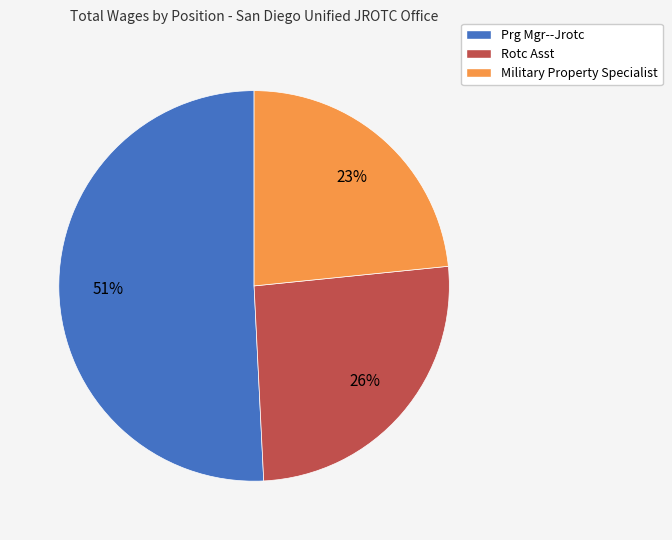

Is the sum of Military Property Specialist and Prg Mgr--Jrotc greater than half?

Yes